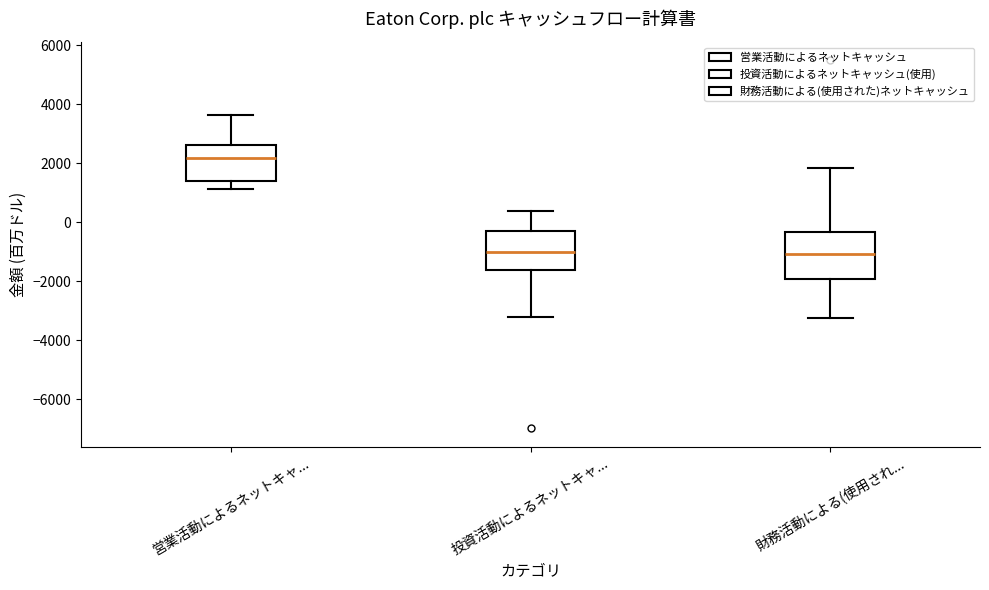

Where does the median line of the box for 財務活動による(使用され... sit on the y-axis? The values are not printed on the chart, so give them approximately, as read against the axis.

-1000